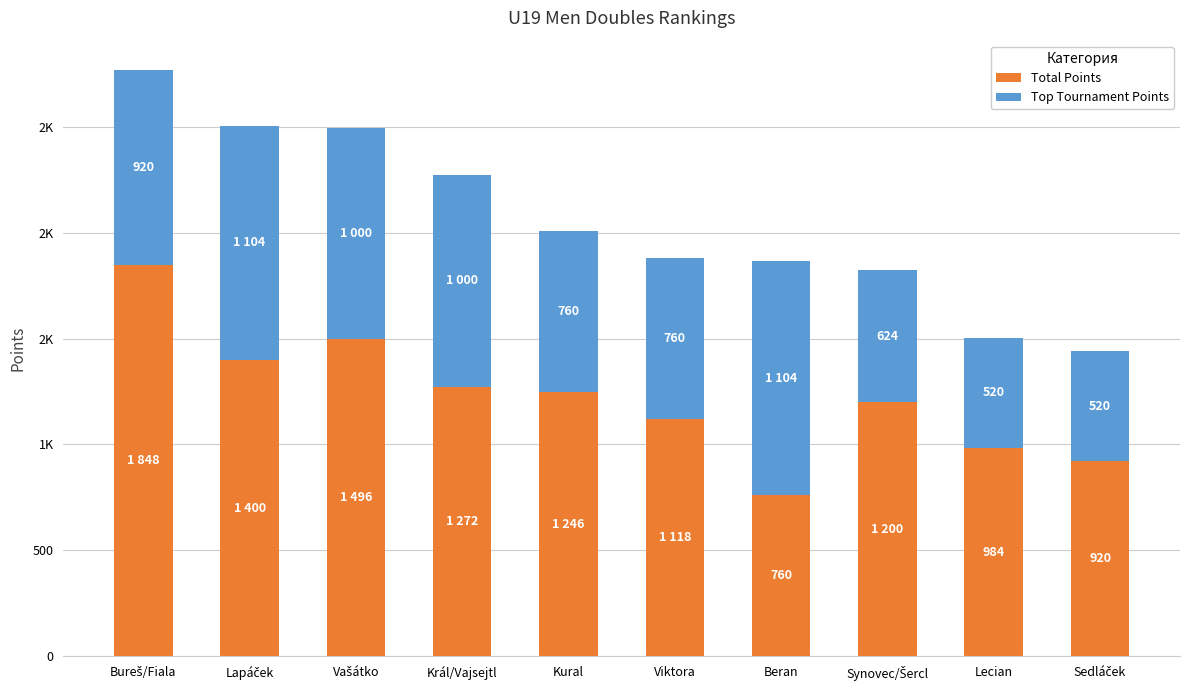

Rank the categories by Total Points value from lowest to highest.

Beran, Sedláček, Lecian, Viktora, Synovec/Šercl, Kural, Král/Vajsejtl, Lapáček, Vašátko, Bureš/Fiala